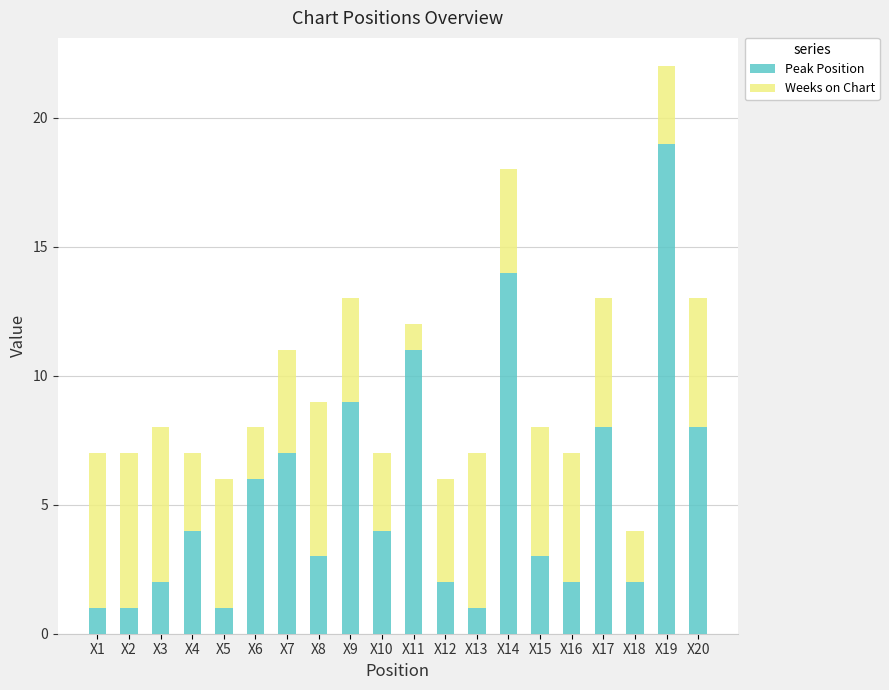

Which category has the highest value in the Peak Position series?

X19